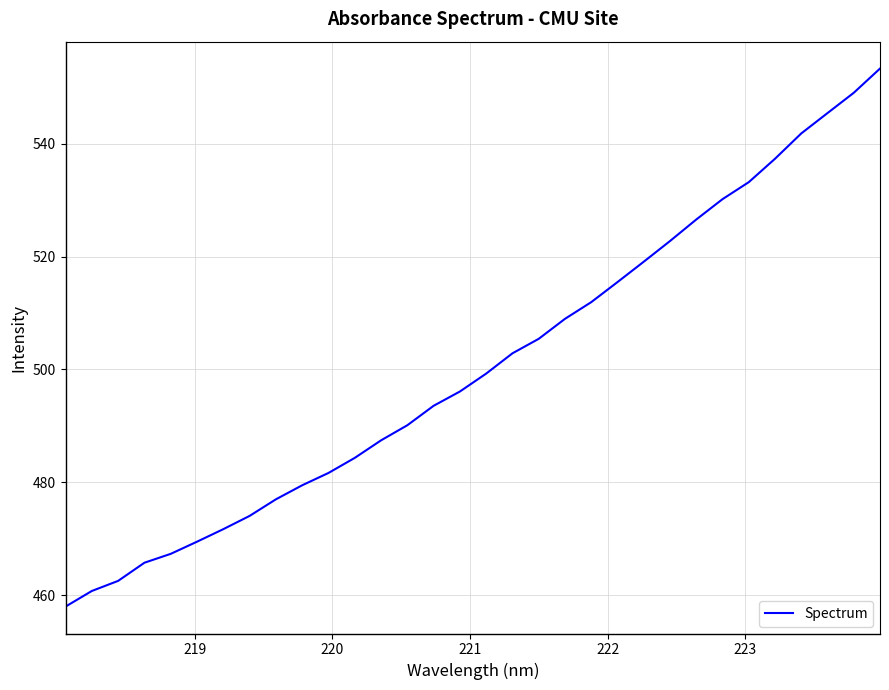

What is the greatest value displayed?

553.3